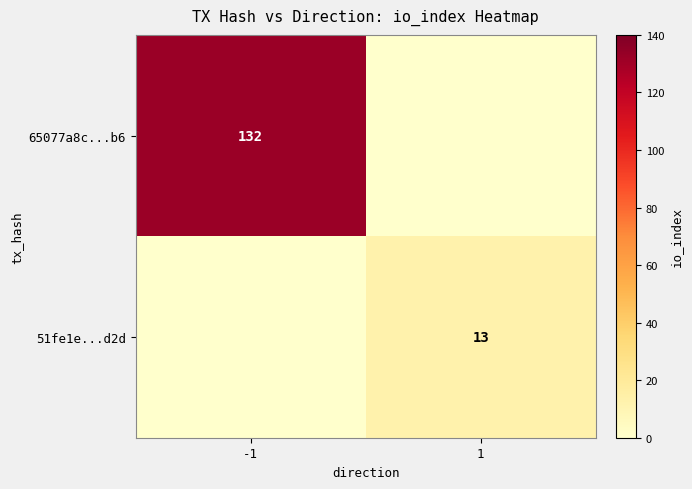

True or false: 65077a8c...b6 has a value of 47 at -1.

False